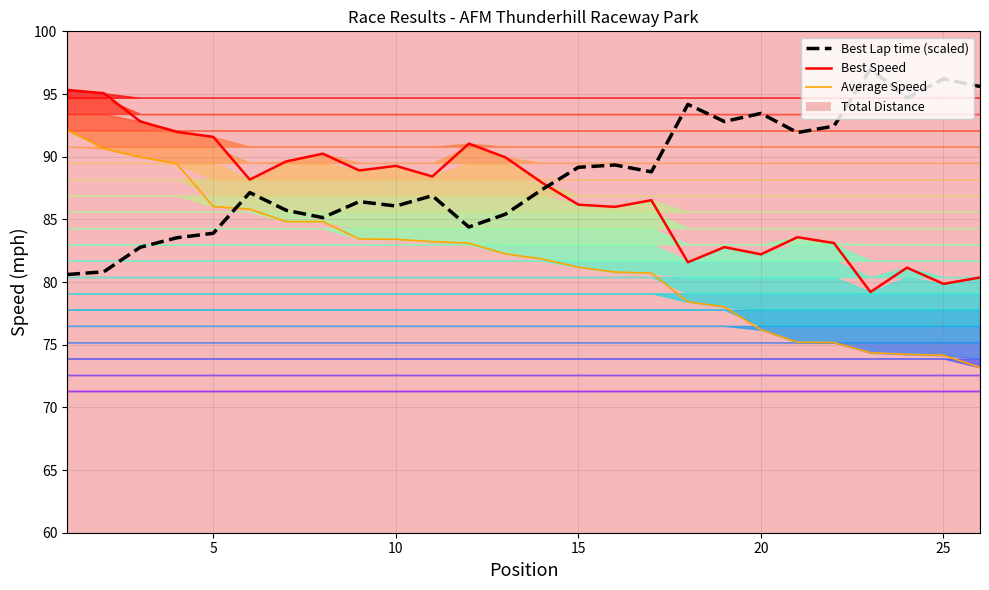

Reading left to right, extract all data points from this chart.

Best Speed: 95.3	95.1	92.8	92.0	91.6	88.2	89.6	90.2	88.9	89.3	88.4	91.0	90.0	87.9	86.2	86.0	86.5	81.6	82.8	82.2	83.6	83.1	79.2	81.1	79.9	80.4
Average Speed: 92.1	90.7	90.0	89.4	86.0	85.8	84.8	84.8	83.4	83.4	83.2	83.1	82.2	81.8	81.2	80.8	80.7	78.4	78.0	76.2	75.2	75.2	74.4	74.2	74.2	73.2
Best Lap time: 80.6	80.8	82.8	83.5	83.9	87.1	85.7	85.1	86.4	86.1	86.9	84.4	85.4	87.4	89.2	89.3	88.8	94.2	92.8	93.5	91.9	92.4	97.0	94.7	96.2	95.6